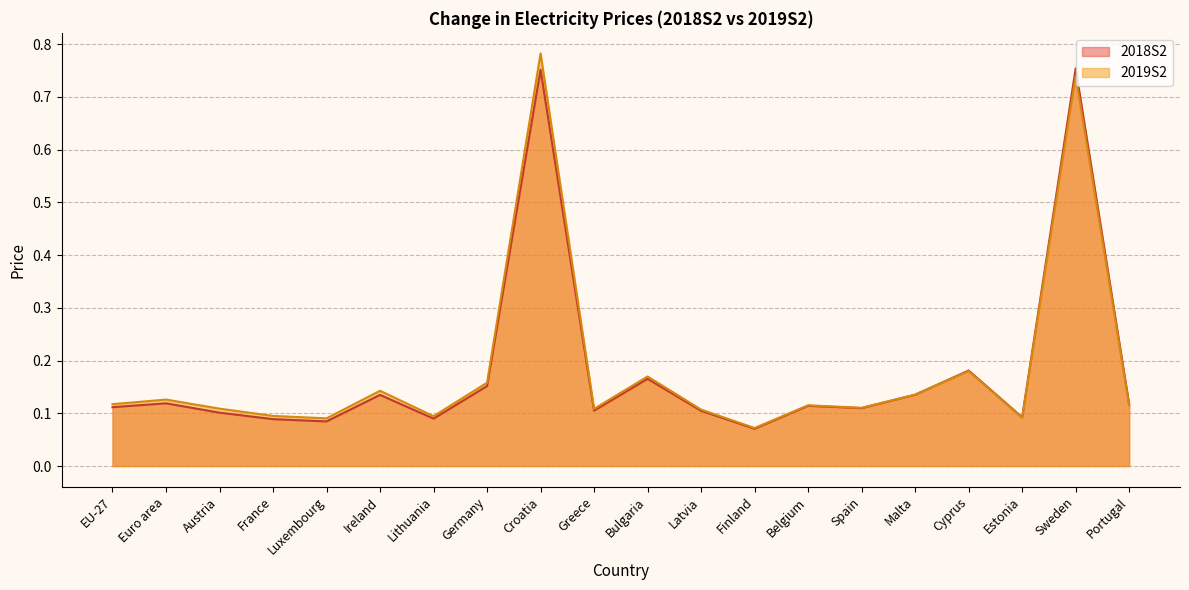

At how many categories does at least one series exceed 0?

20